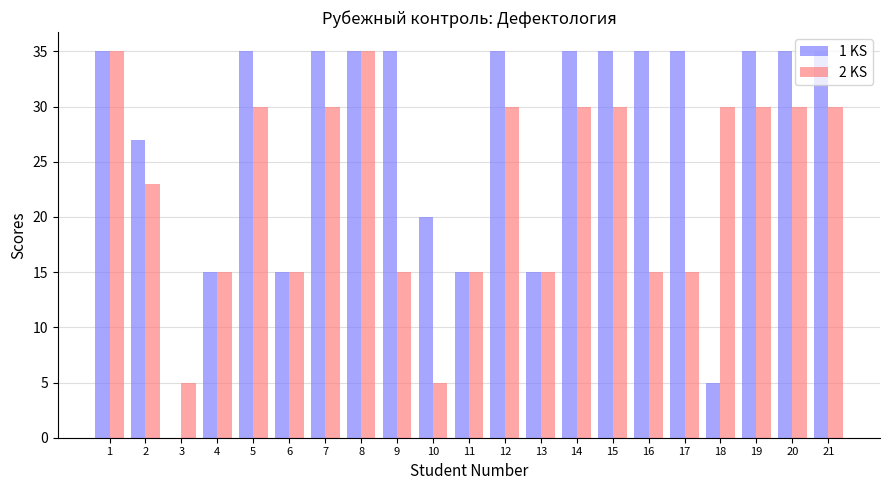

The 1 KS series shows 35 at 17. True or false?

True